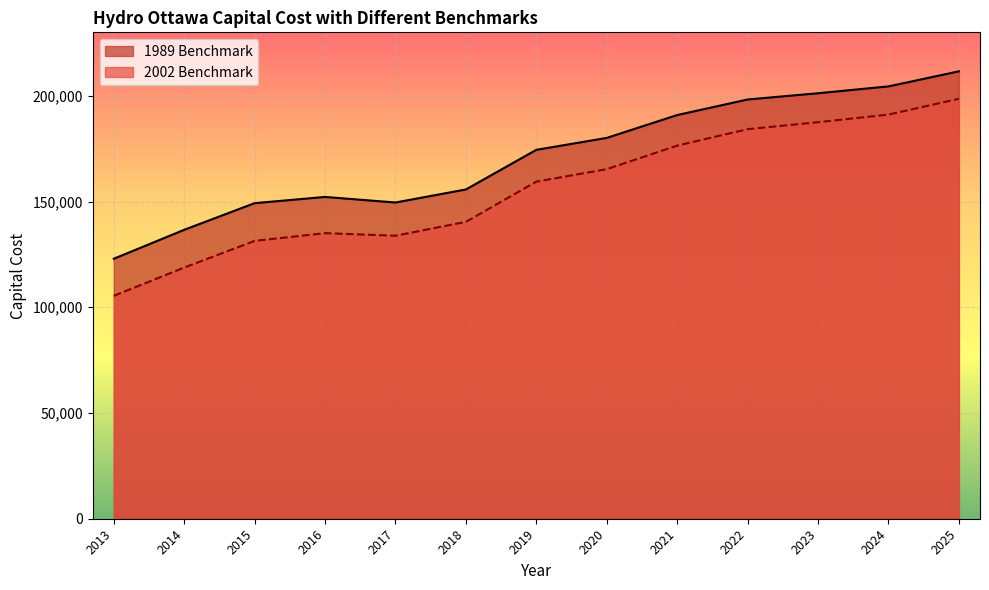

Where is 2002 Benchmark nearest to the value 151985?

2019